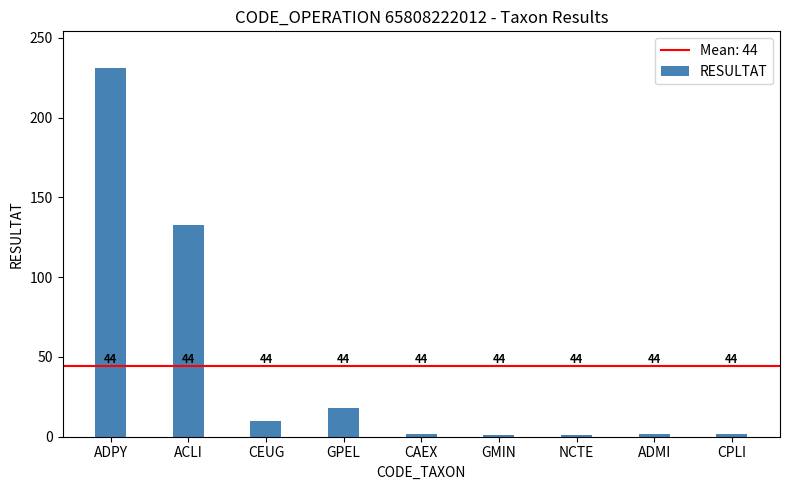

At which label does the data first exceed 2?

ADPY